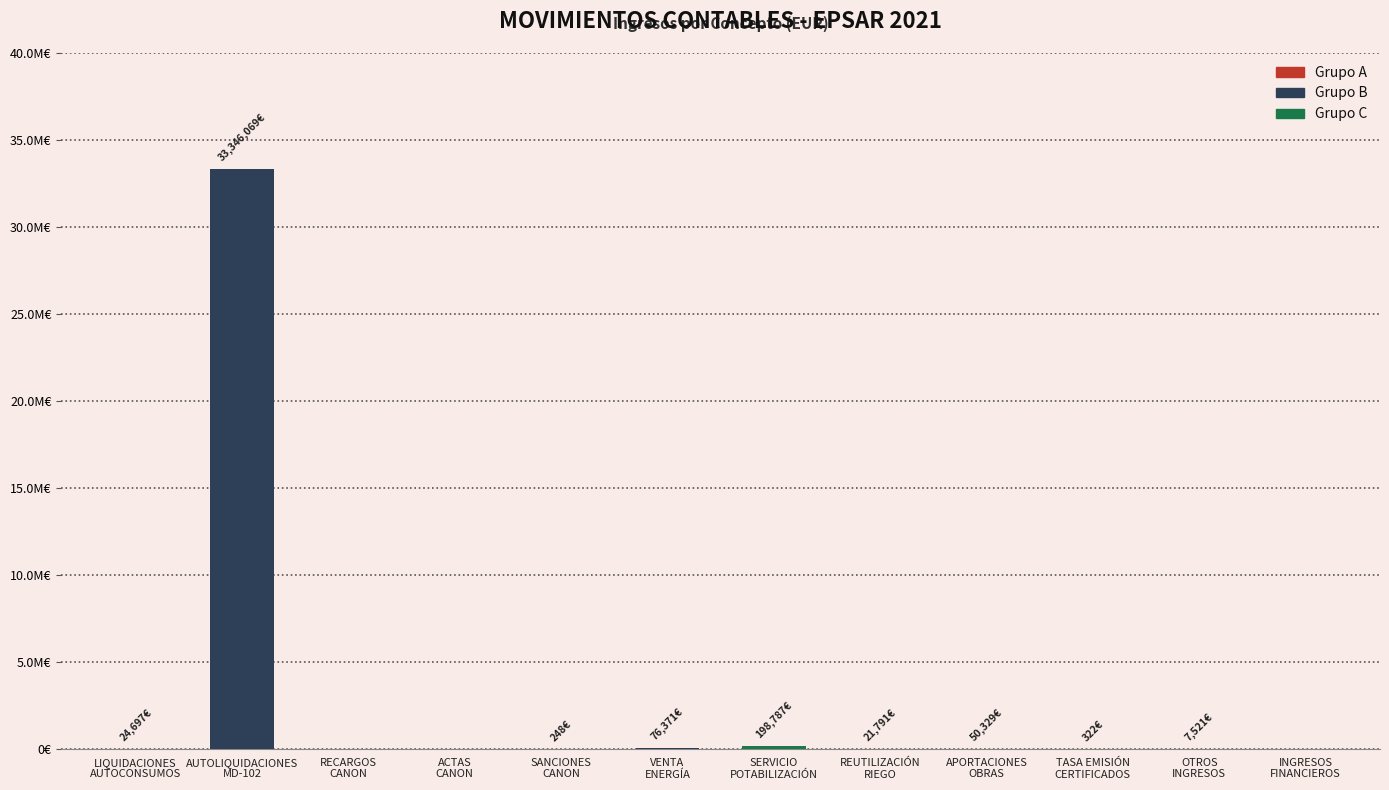

Are the bars horizontal?

No